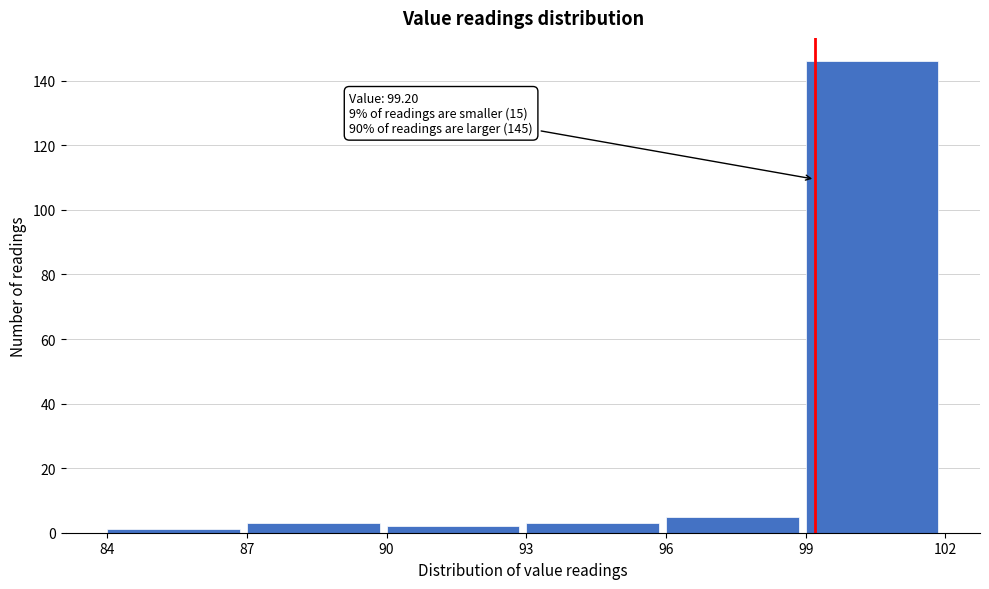

Over which range of the x-axis is the bar tallest?

99 to 102